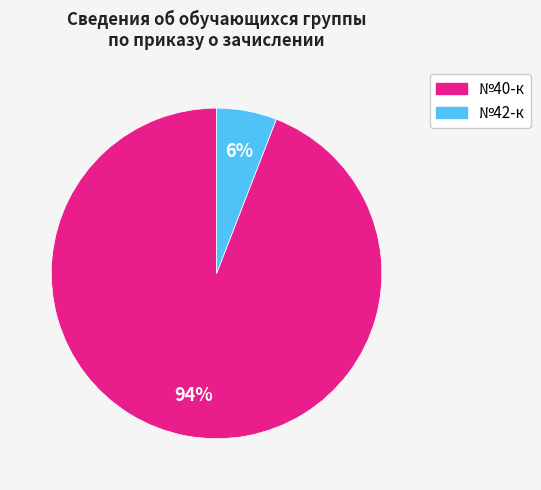

To the nearest percent, what is the difference between the №42-к and №40-к slice percentages?

88%